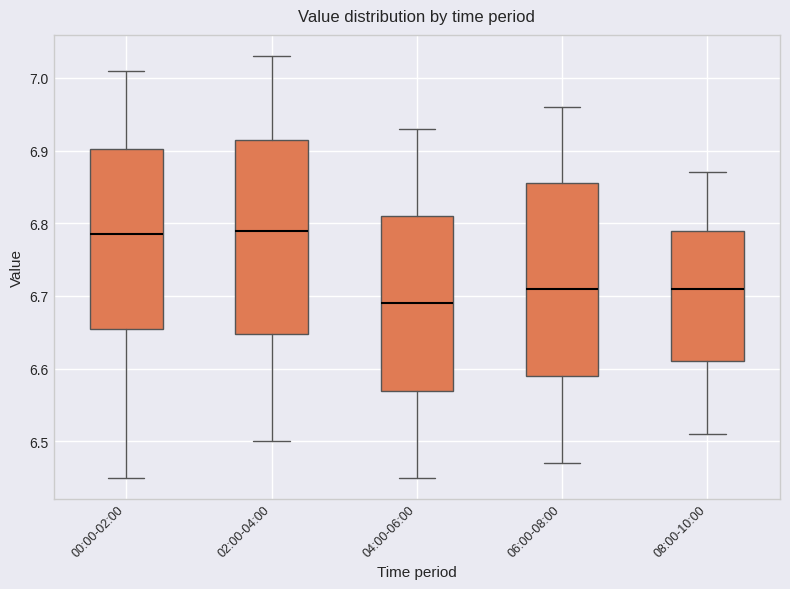

Reading left to right, transcribe this box plot: for each box, give where its median line is, the range the box spans, and where its two whiskers end, as read against the y-axis. The values are not printed on the chart, so give them approximately, as read against the axis.

00:00-02:00: median 6.79, box 6.66 to 6.90, whiskers 6.45 to 7.01
02:00-04:00: median 6.79, box 6.65 to 6.92, whiskers 6.50 to 7.03
04:00-06:00: median 6.69, box 6.57 to 6.81, whiskers 6.45 to 6.93
06:00-08:00: median 6.71, box 6.59 to 6.86, whiskers 6.47 to 6.96
08:00-10:00: median 6.71, box 6.61 to 6.79, whiskers 6.51 to 6.87